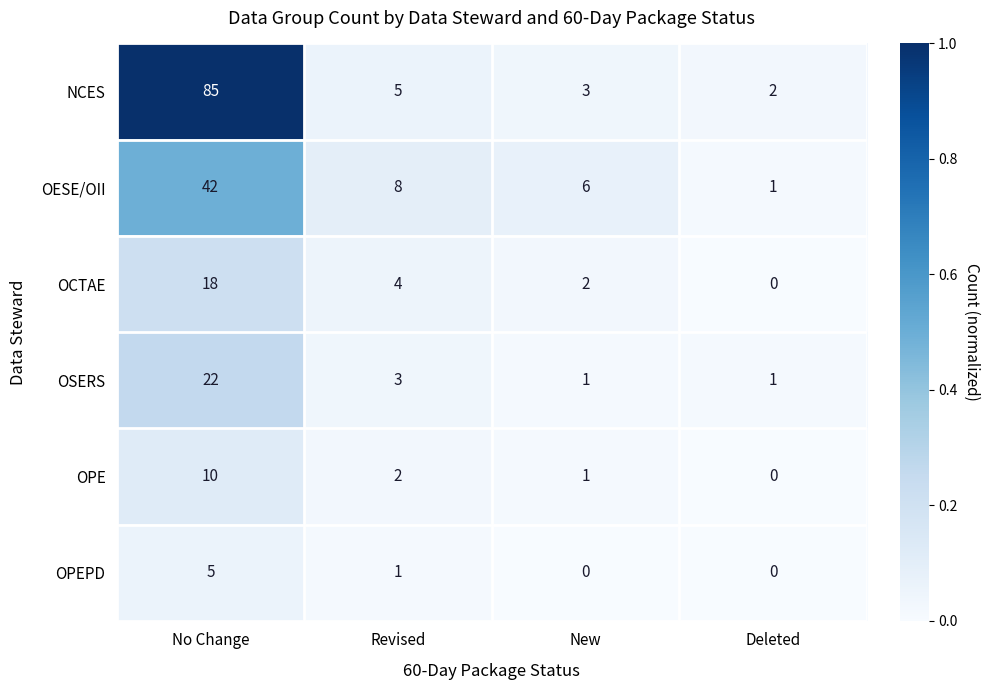

What is the difference between the highest and lowest values at Revised?

7